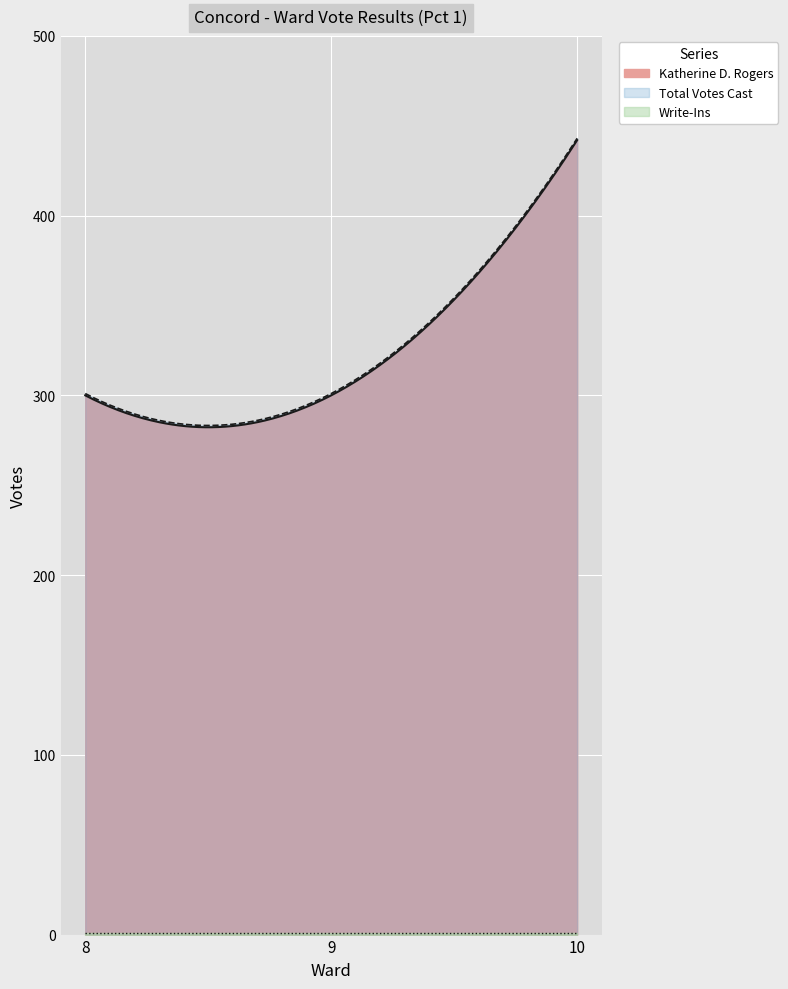

At how many categories does at least one series exceed 223?

3